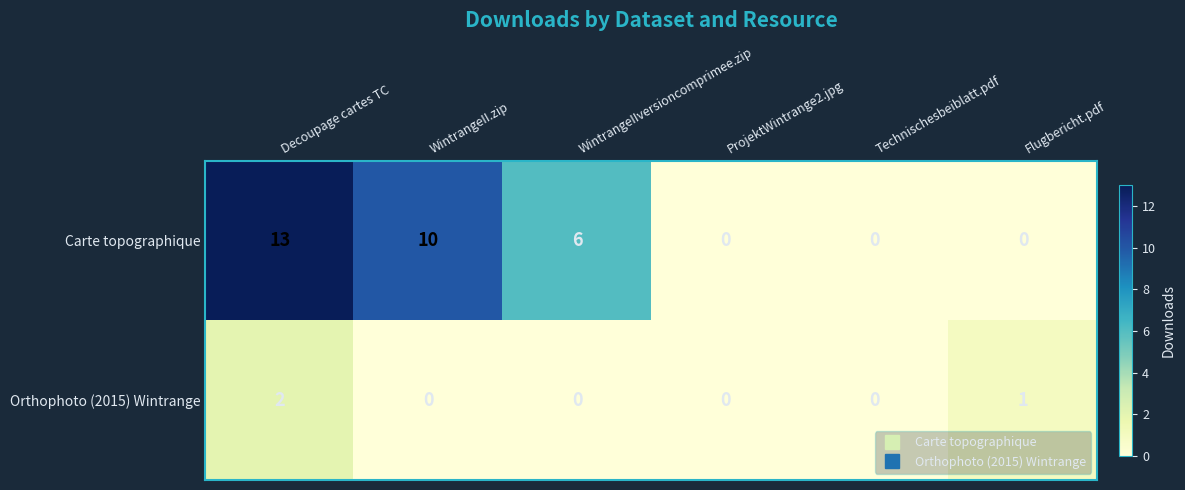

Which category has the highest value in the Carte topographique series?

Decoupage cartes TC